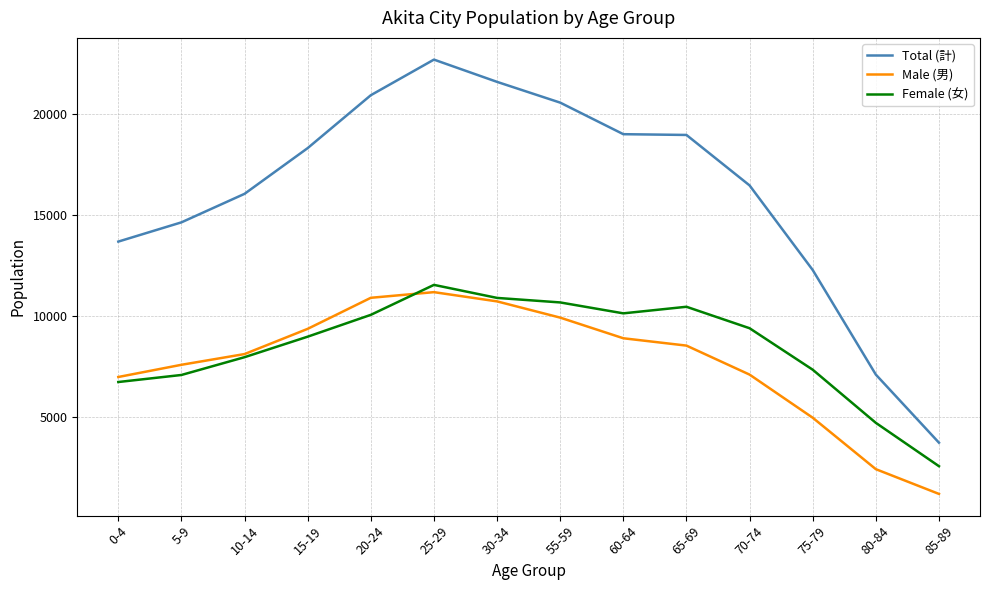

Which series has the widest spread of values?

Total (計)